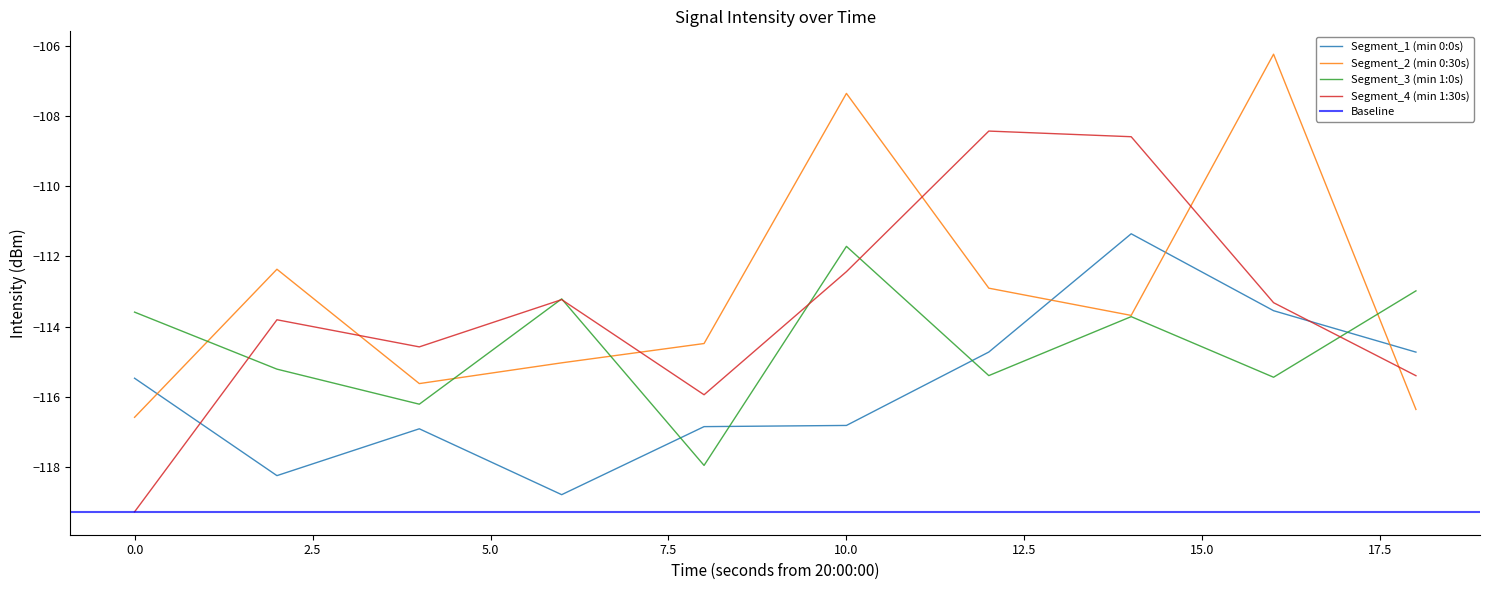

Reading right to left, extract all data points from this chart.

39=-115.4	38=-113.3	37=-108.6	36=-108.4	35=-112.4	34=-115.9	33=-113.2	32=-114.6	31=-113.8	30=-119.3	29=-113.0	28=-115.4	27=-113.7	26=-115.4	25=-111.7	24=-117.9	23=-113.2	22=-116.2	21=-115.2	20=-113.6	19=-116.4	18=-106.2	17=-113.7	16=-112.9	15=-107.4	14=-114.5	13=-115.0	12=-115.6	11=-112.4	10=-116.6	9=-114.7	8=-113.5	7=-111.4	6=-114.7	5=-116.8	4=-116.8	3=-118.8	2=-116.9	1=-118.2	0=-115.5